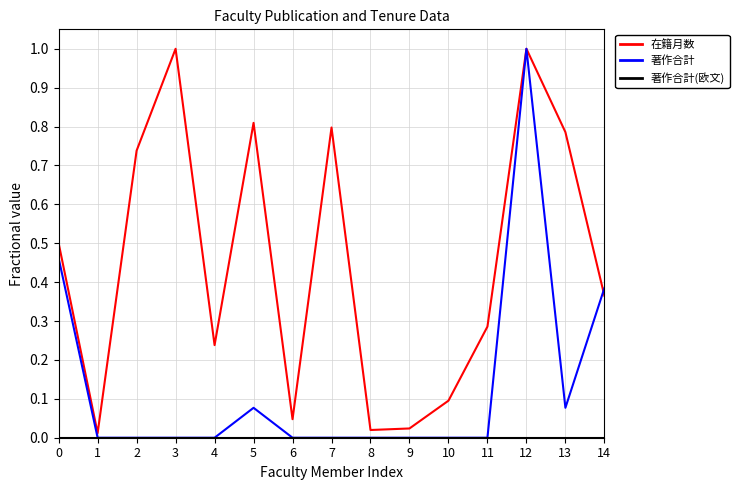

What is the highest value of the 著作合計 series?

1.0